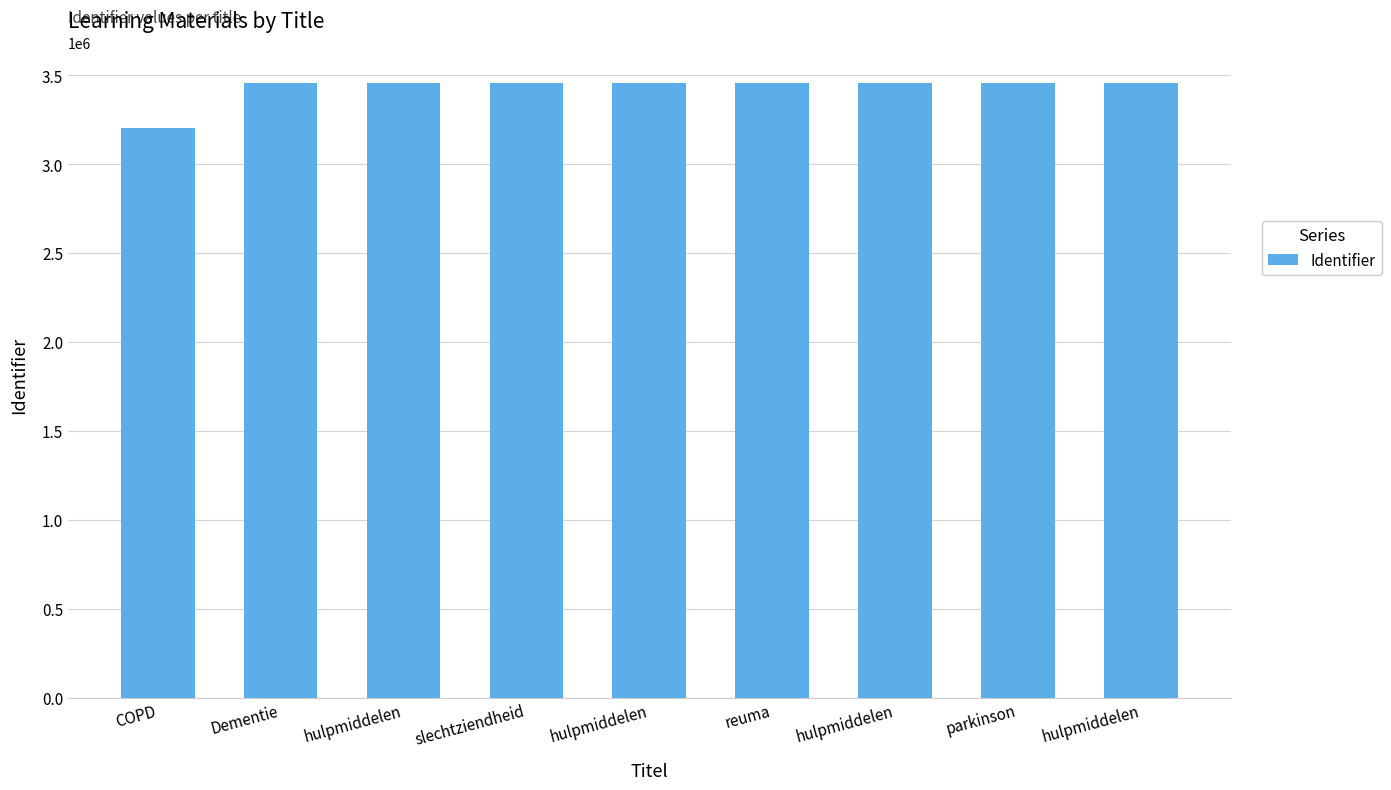

Reading right to left, extract all data points from this chart.

3458161	3458105	3458102	3458097	3458094	3458089	3458086	3458084	3205355